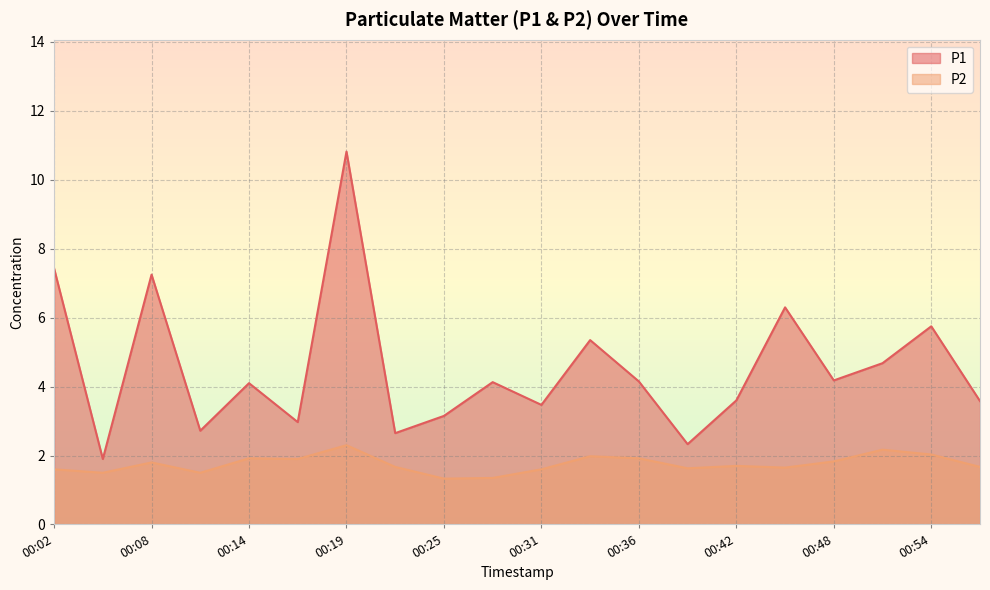

True or false: P1 and P2 intersect in this chart.

False